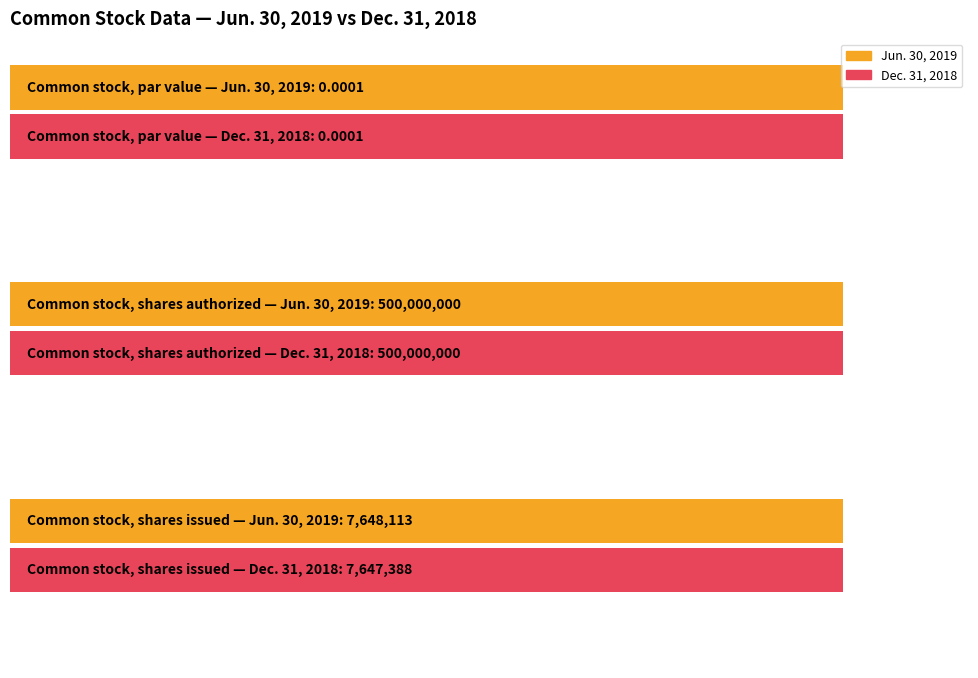

The value of Dec. 31, 2018 at Common stock, shares issued is 7647388.0. True or false?

True